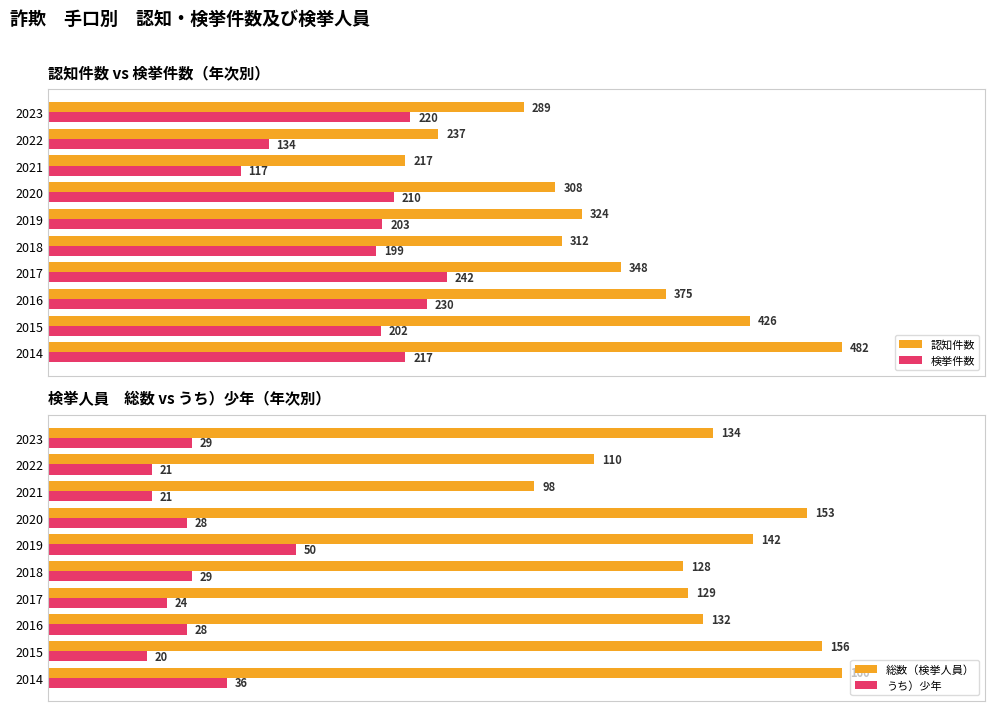

Is the value of うち）少年 at 2016 greater than the value of 総数（検挙人員） at 2021?

No